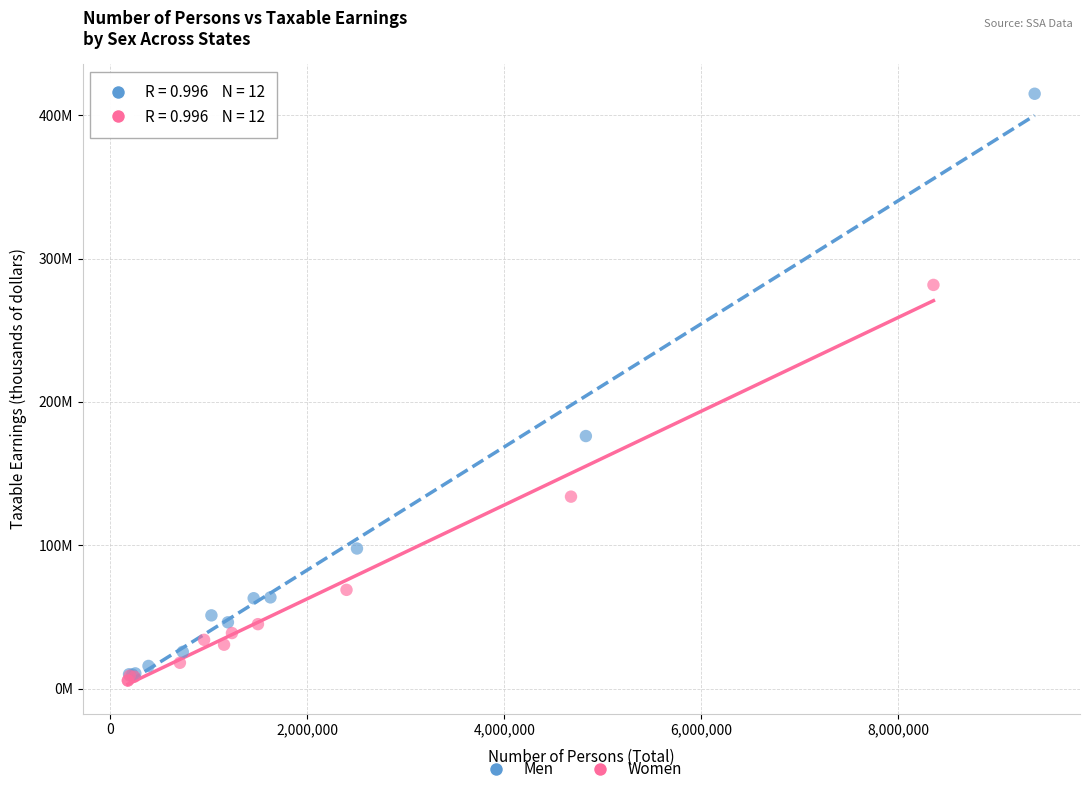

What are all the series names shown in the legend?

Men, Women